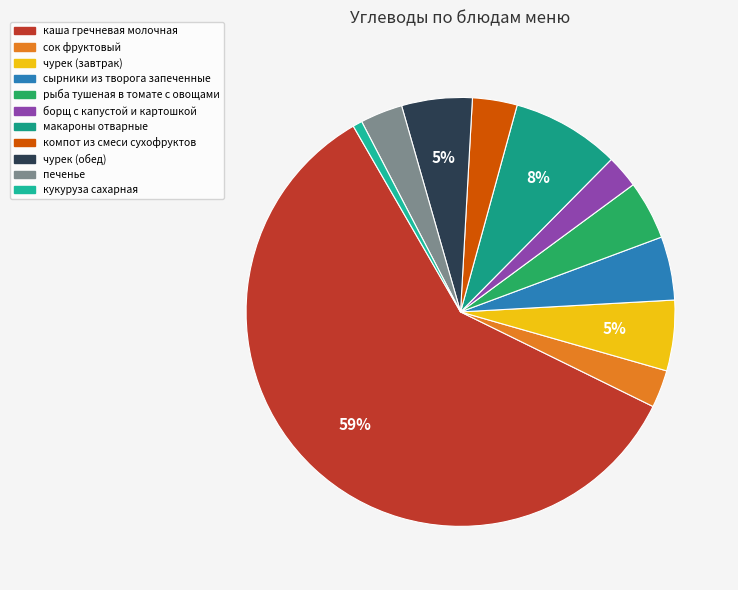

Which has a higher value, макароны отварные or компот из смеси сухофруктов?

макароны отварные